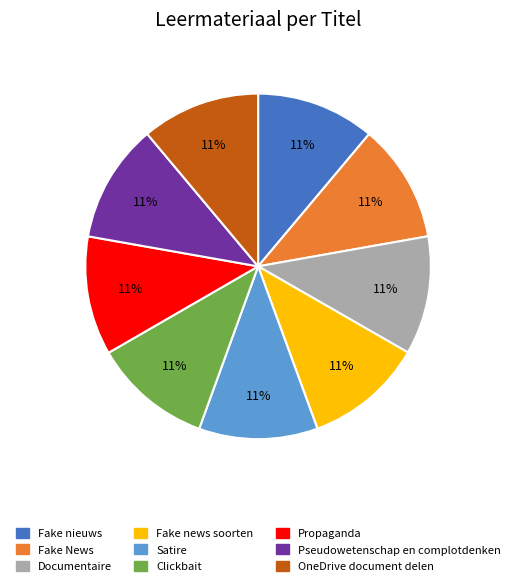

To the nearest percent, what is the difference between the largest and smallest slice percentages?

0%